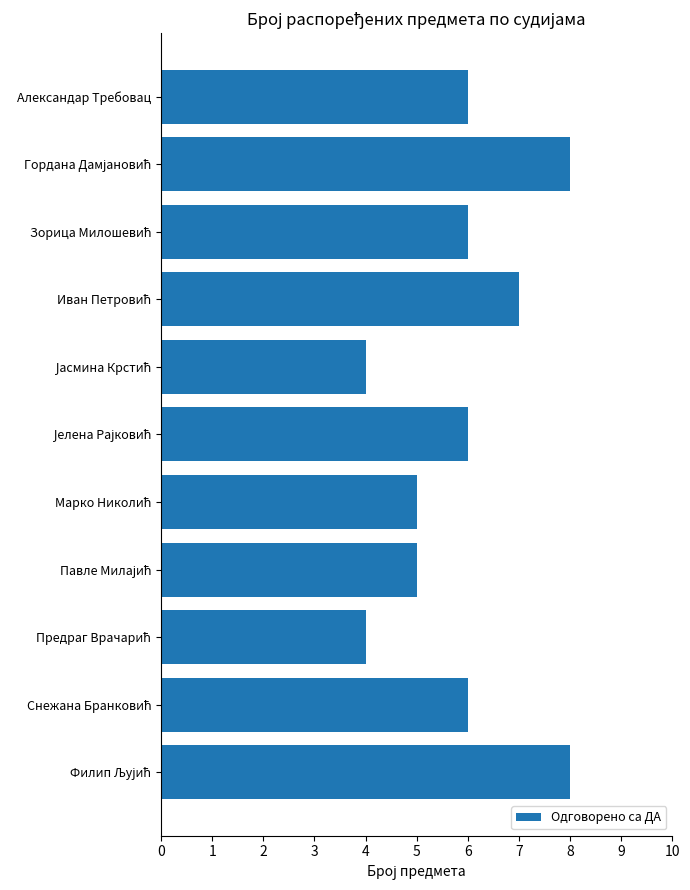

Reading top to bottom, extract all data points from this chart.

6	8	6	7	4	6	5	5	4	6	8